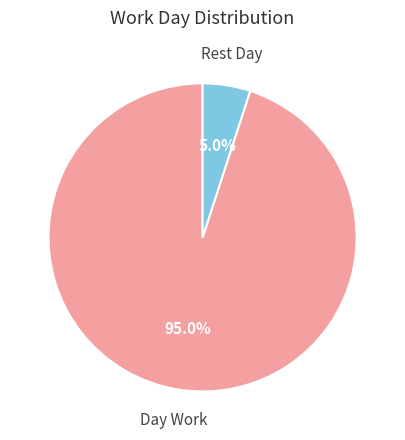

To the nearest percent, what is the difference between the largest and smallest slice percentages?

90%